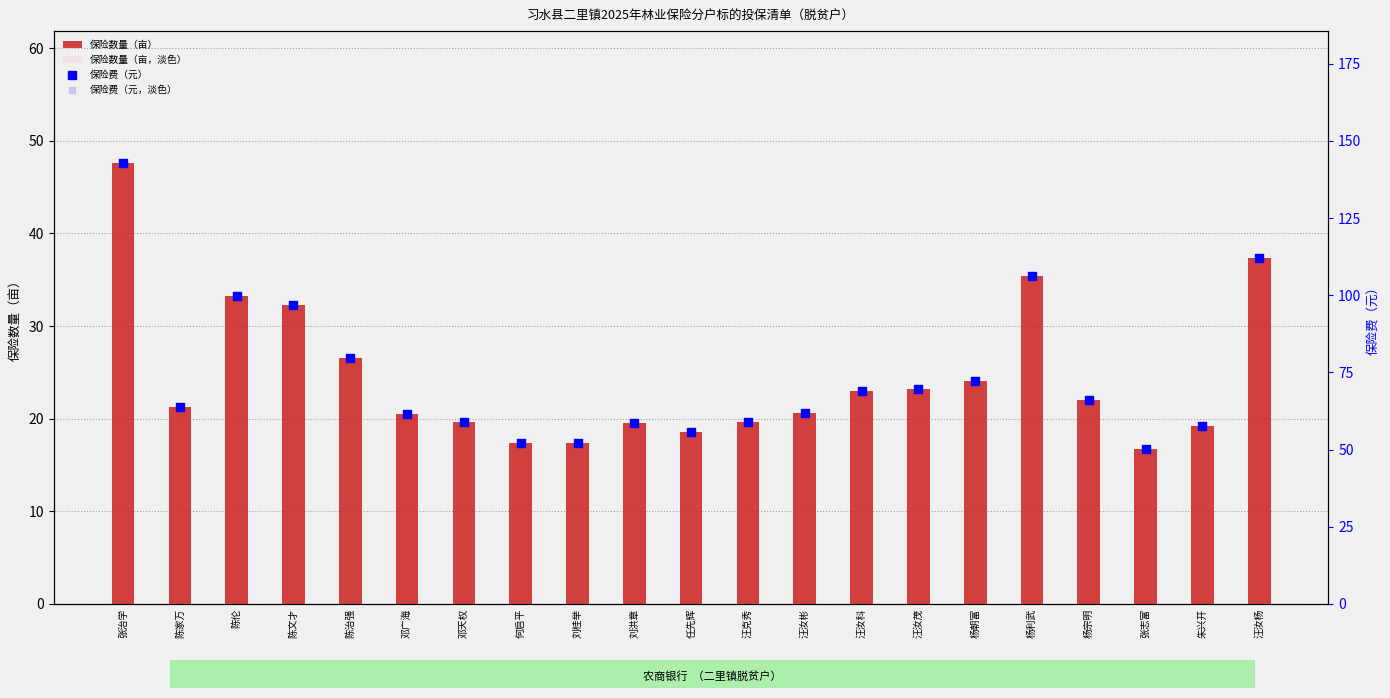

Which series has the widest spread of Y values?

保险费（元）